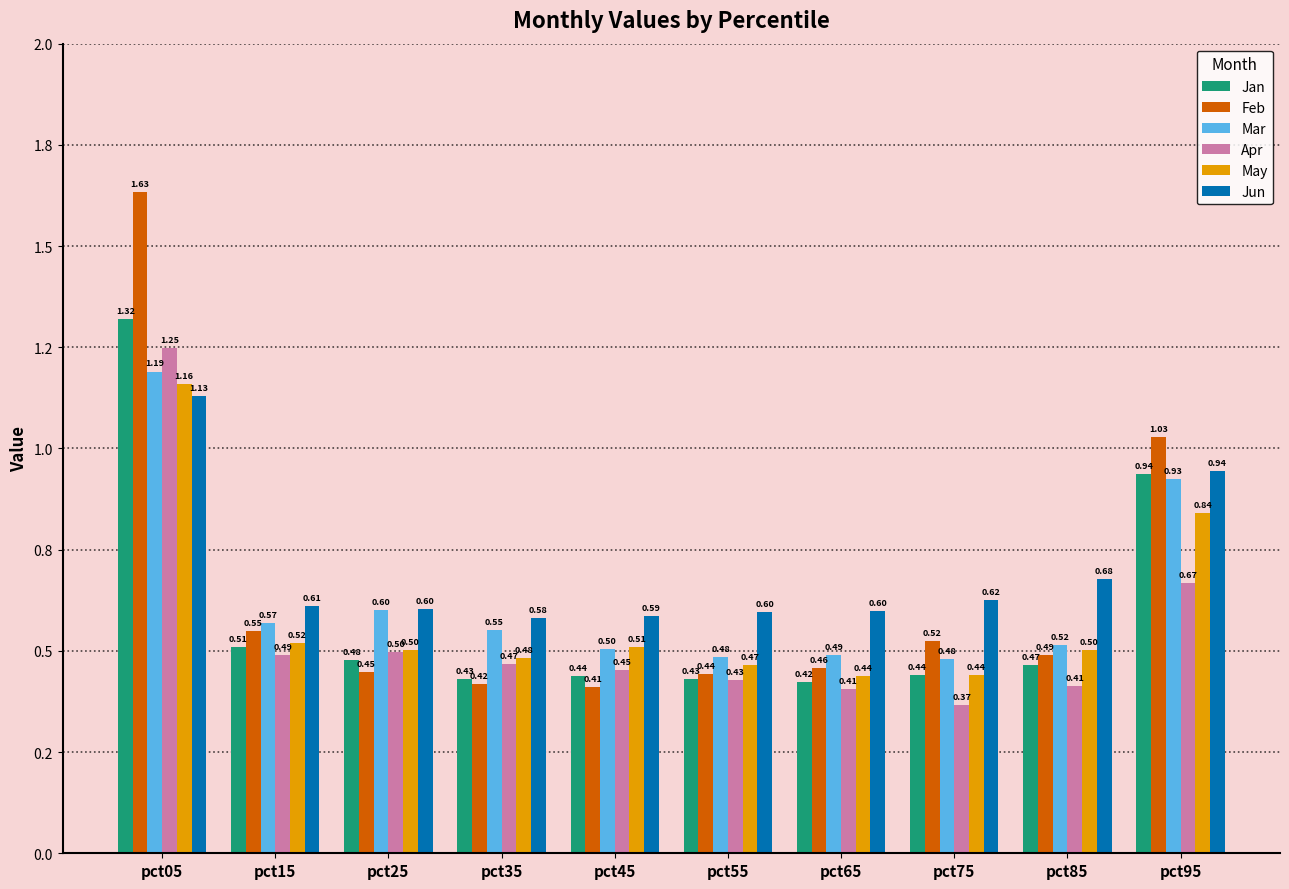

What is the approximate value of Mar at pct85?

0.5